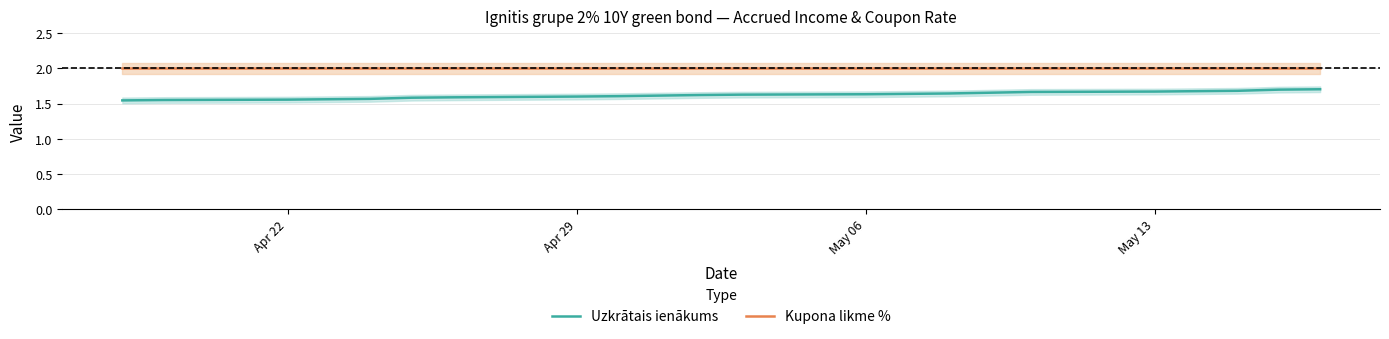

What is the sum of all Uzkrātais ienākums values?

32.4